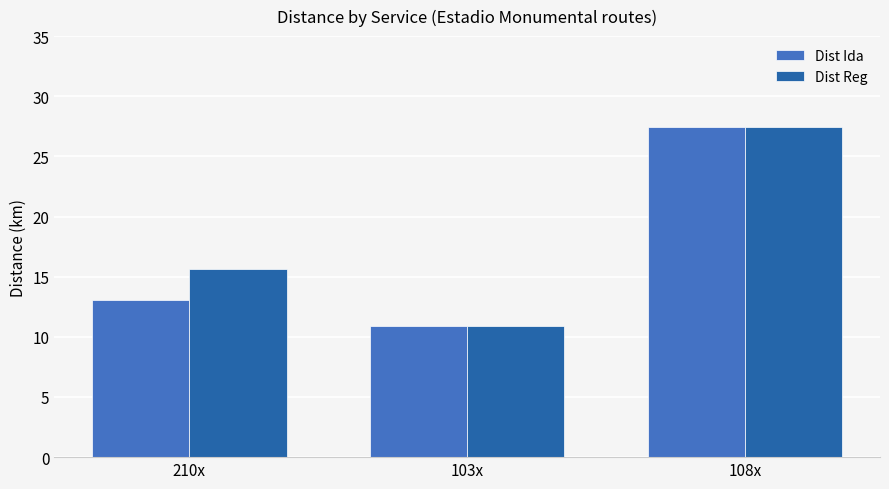

Which series changed the most between 210x and 108x?

Dist Ida